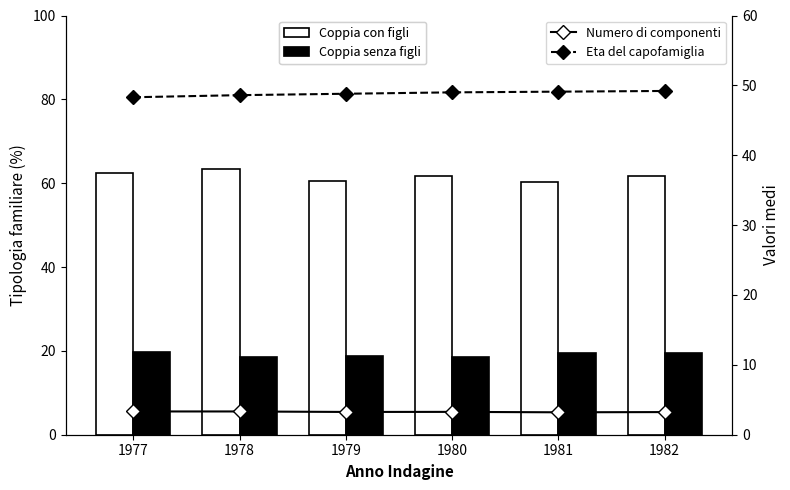

What is the average value of the Eta del capofamiglia series?

48.8